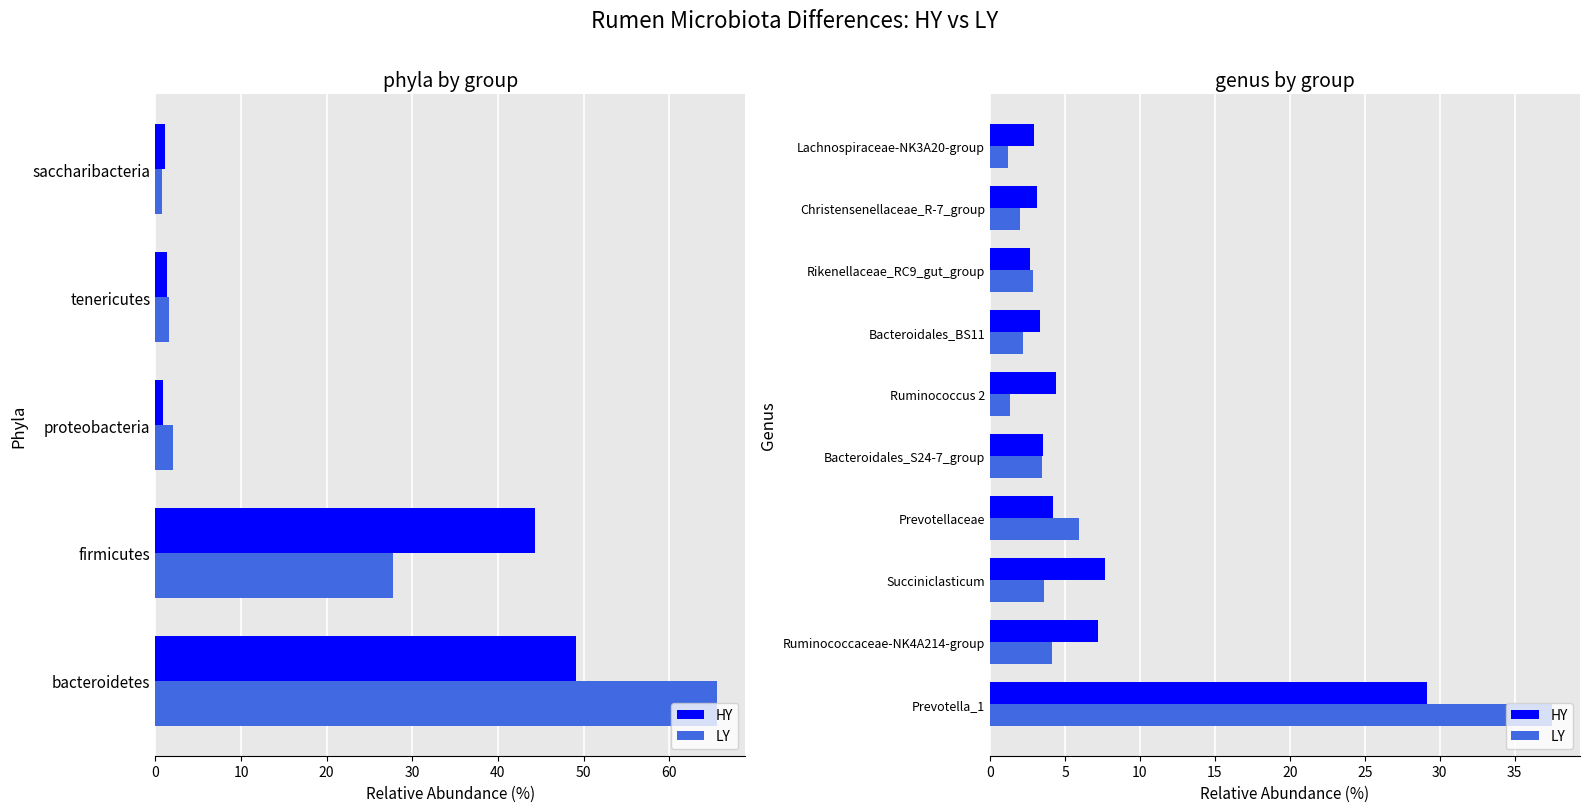

Is the value of HY at Prevotellaceae greater than the value of LY at Succiniclasticum?

Yes